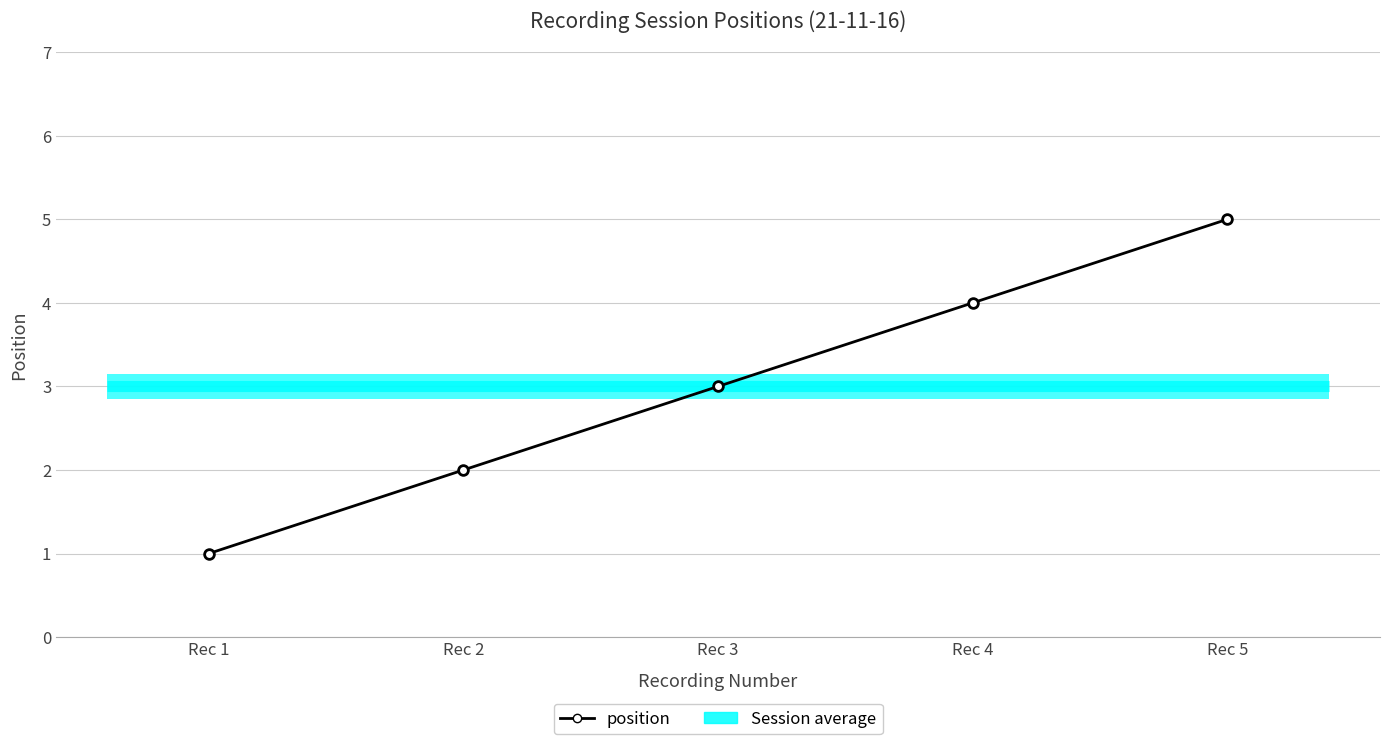

Reading left to right, list all the values displayed in this chart.

Rec 1=1	Rec 2=2	Rec 3=3	Rec 4=4	Rec 5=5